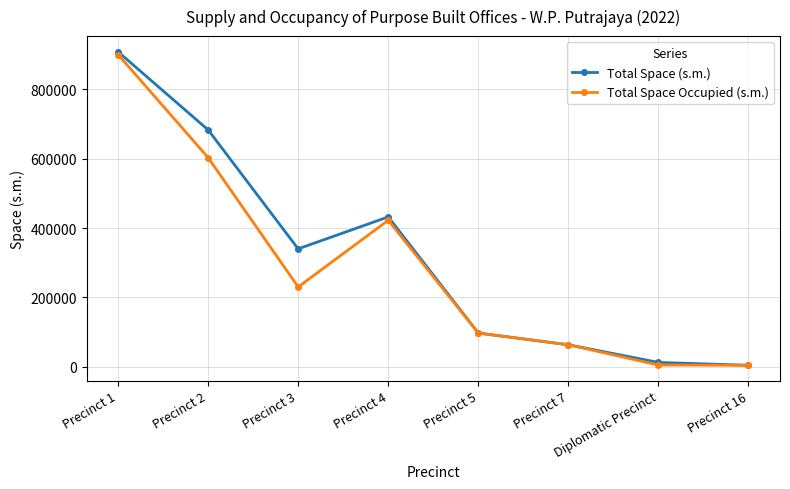

Rank the categories by Total Space (s.m.) value from highest to lowest.

Precinct 1, Precinct 2, Precinct 4, Precinct 3, Precinct 5, Precinct 7, Diplomatic Precinct, Precinct 16